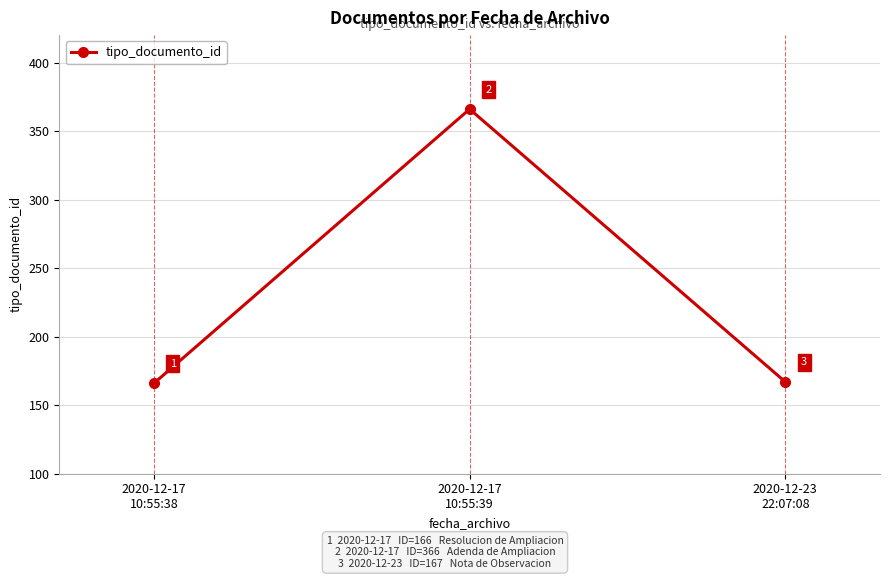

Does the chart have visible grid lines?

Yes